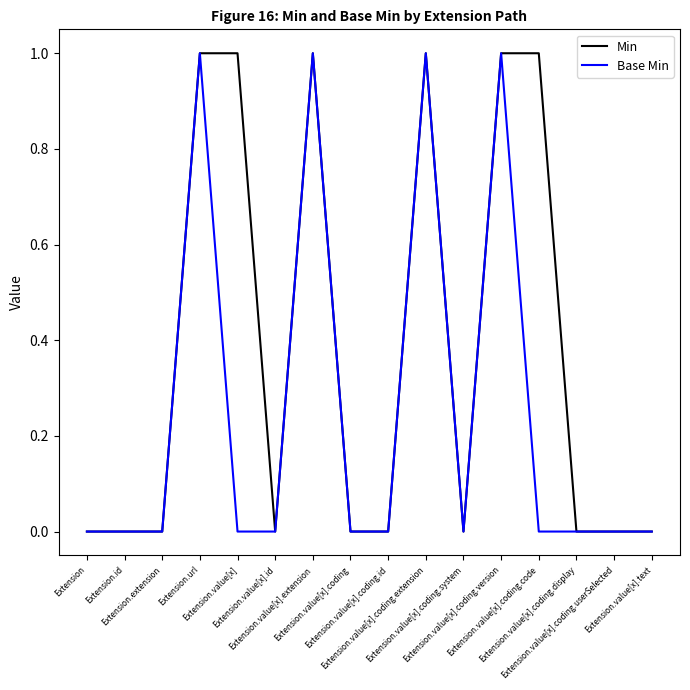

List the series in order of their overall mean, lowest first.

Base Min, Min